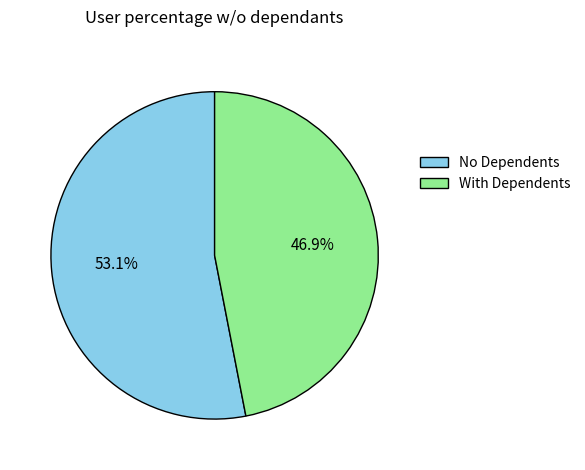

What percentage do No Dependents and With Dependents together represent?

100.0%